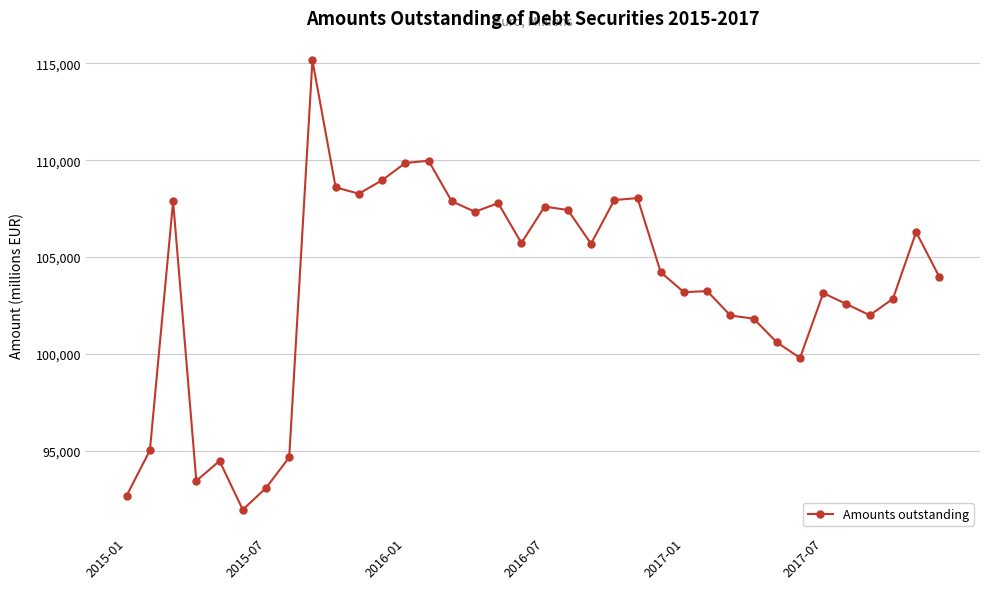

What is the value of the 16th point from the left?

107338